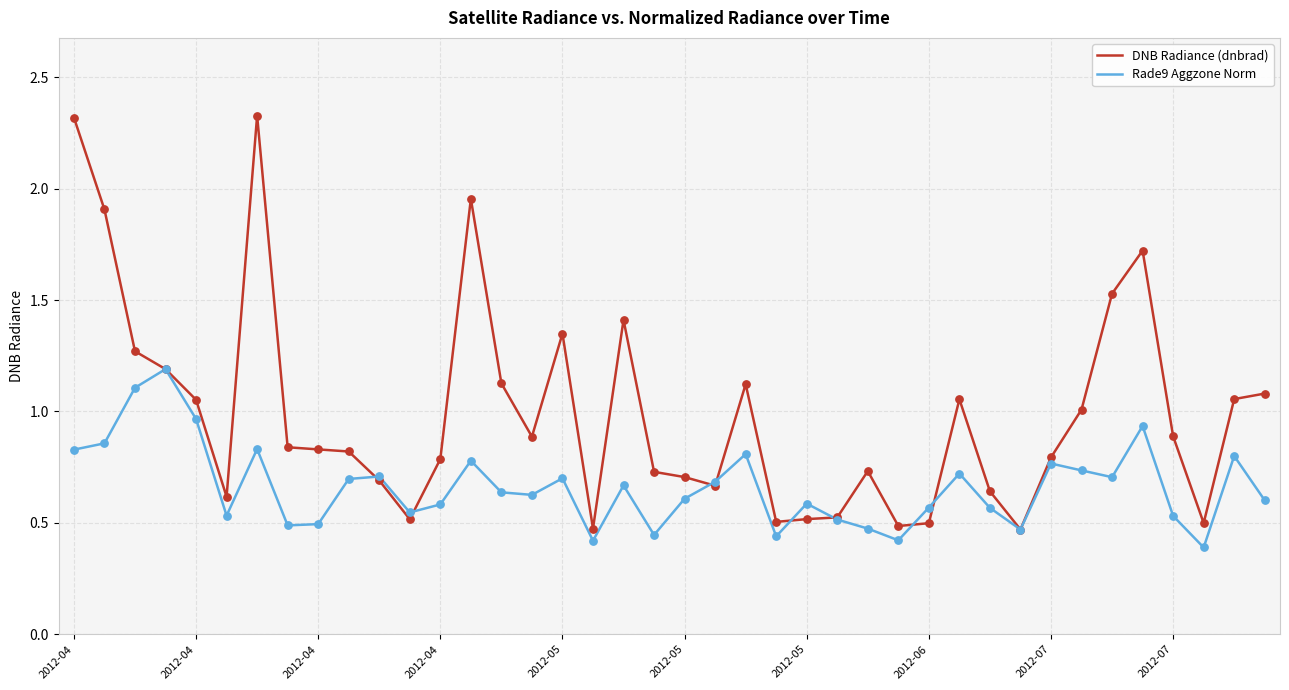

What are all the series names shown in the legend?

DNB Radiance (dnbrad), Rade9 Aggzone Norm